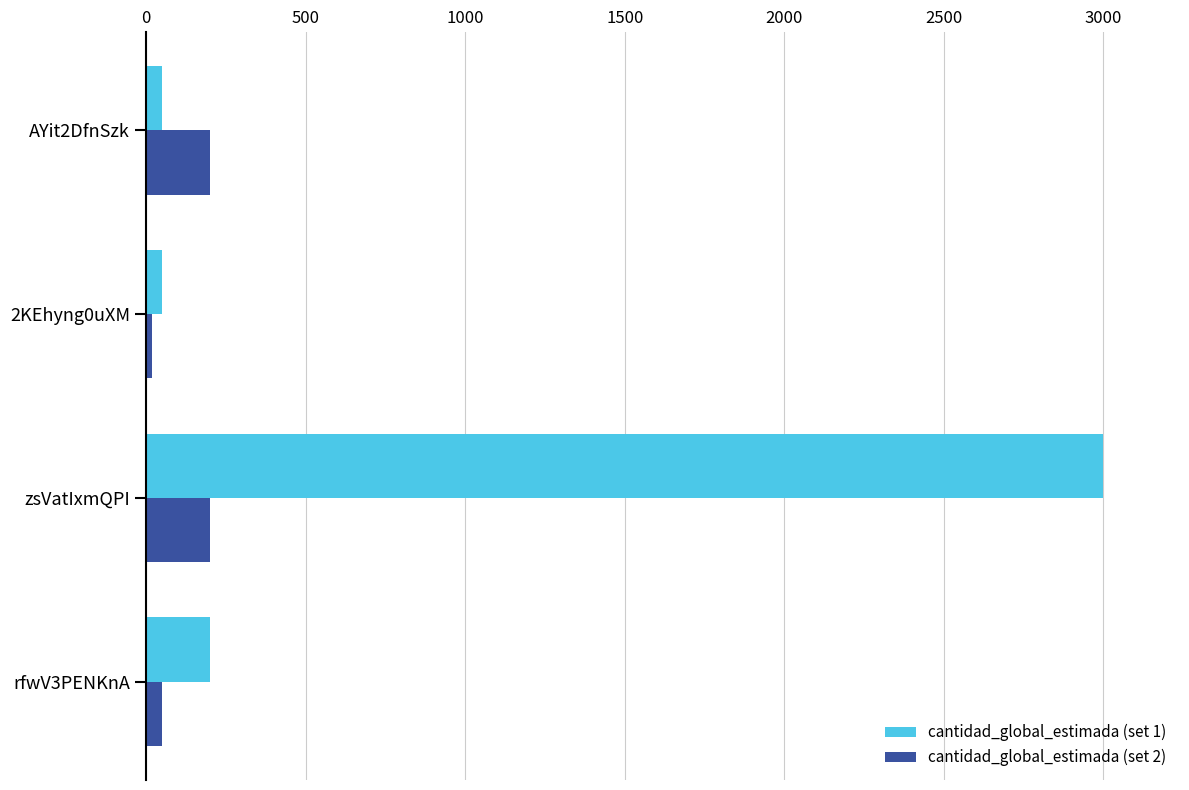

Rank the series by their average value, from lowest to highest.

cantidad_global_estimada (set 2), cantidad_global_estimada (set 1)